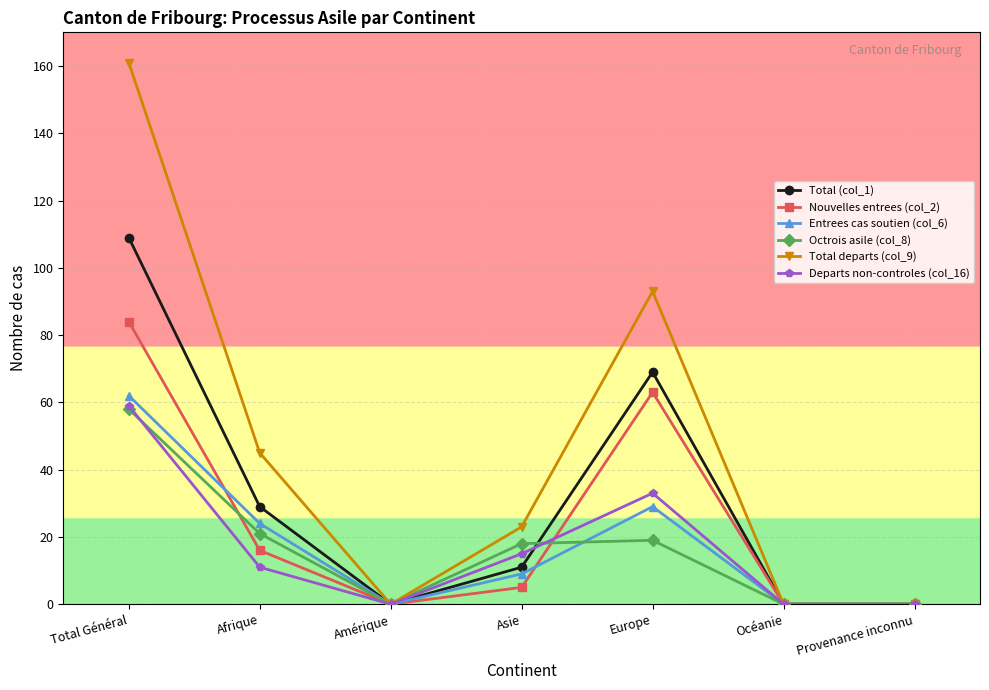

Which label corresponds to the largest value in the chart?

Total Général